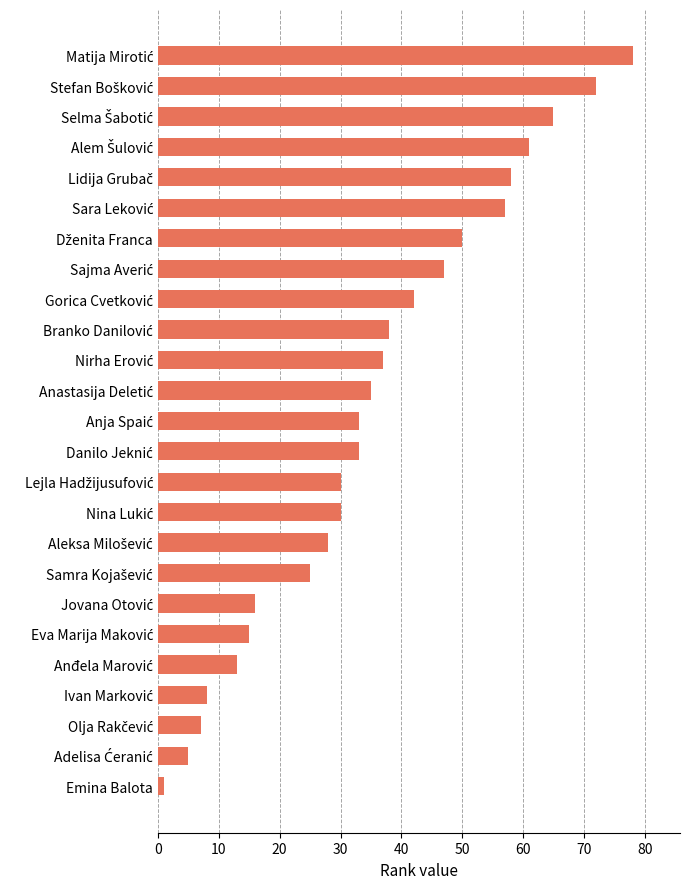

What is the difference between the second highest and minimum values?

71